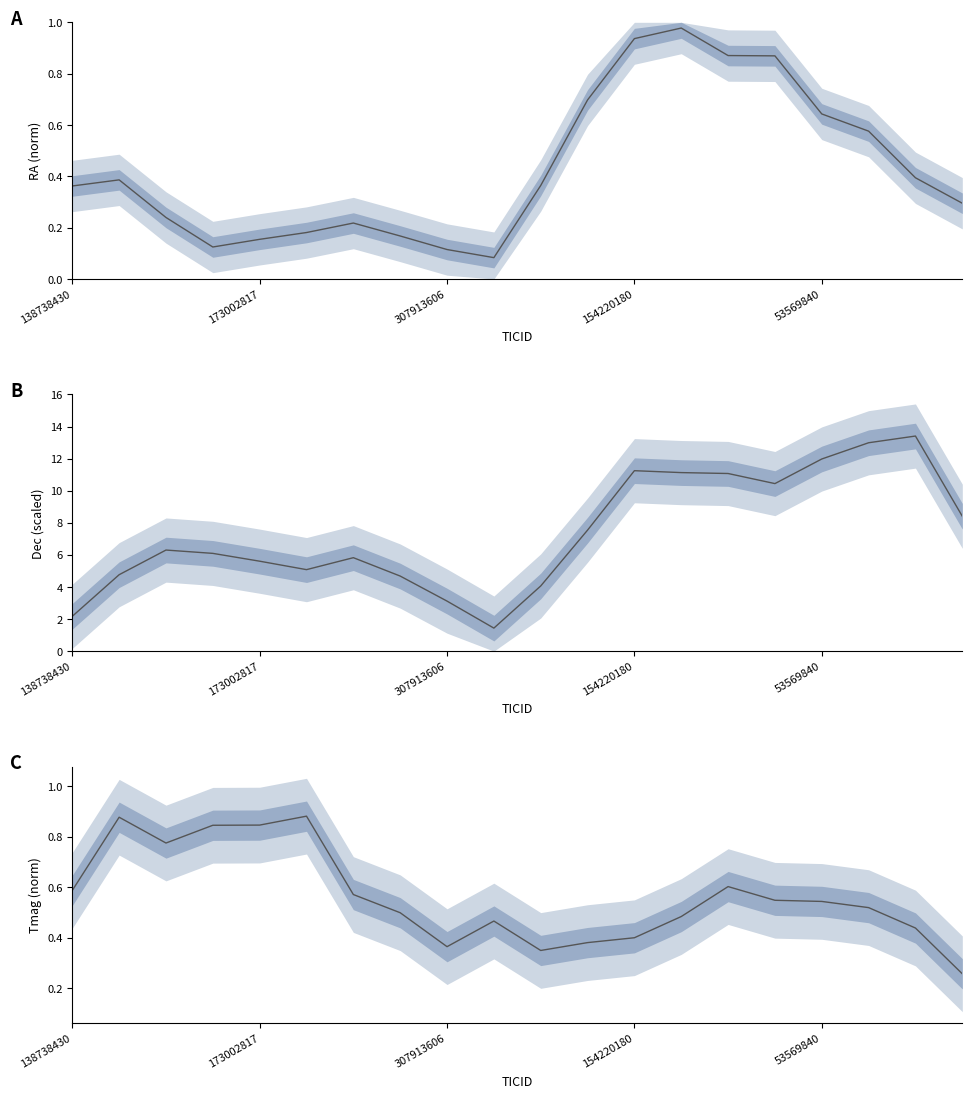

What is the label of the 6th point from the right?

14